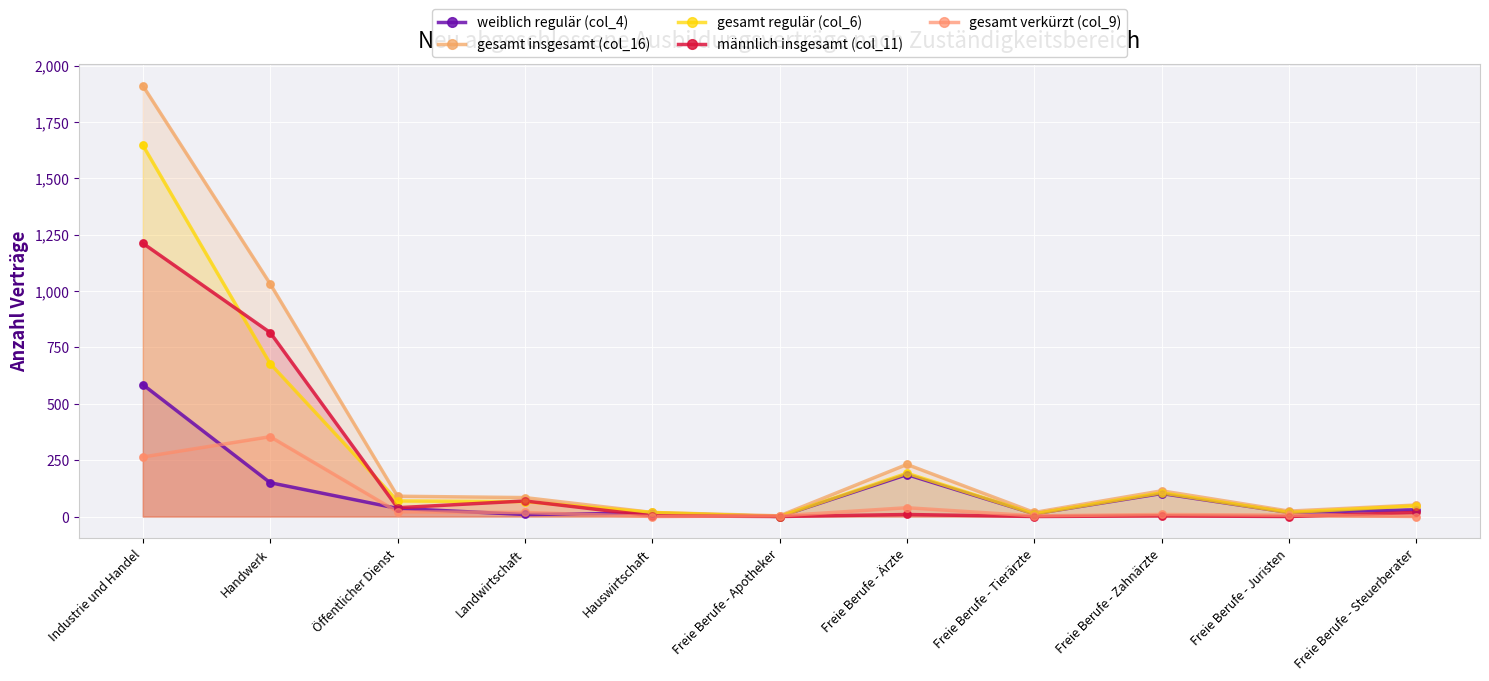

Which series has the largest total across all categories?

gesamt insgesamt (col_16)